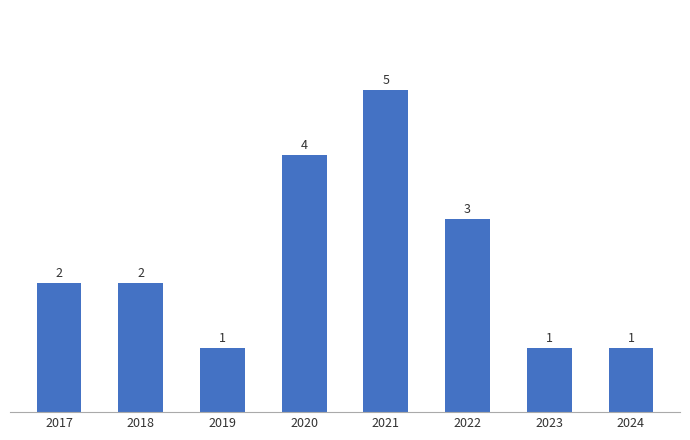

Count the values in the range 1 to 4.

7